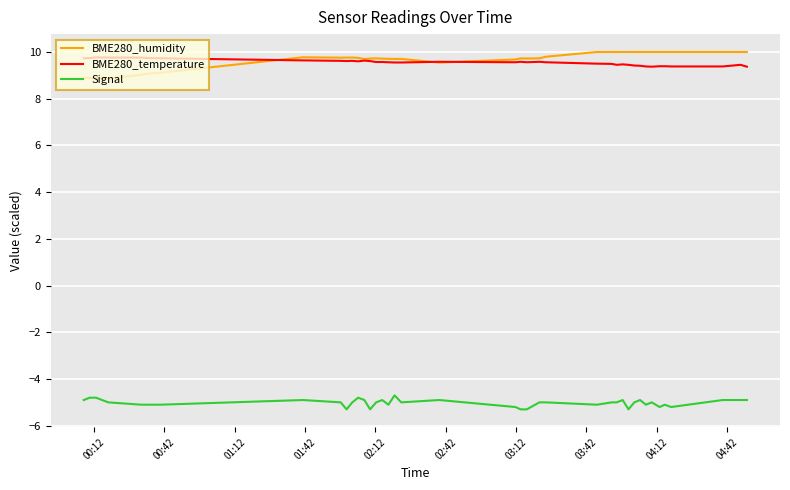

True or false: BME280_temperature and Signal cross at least once.

False